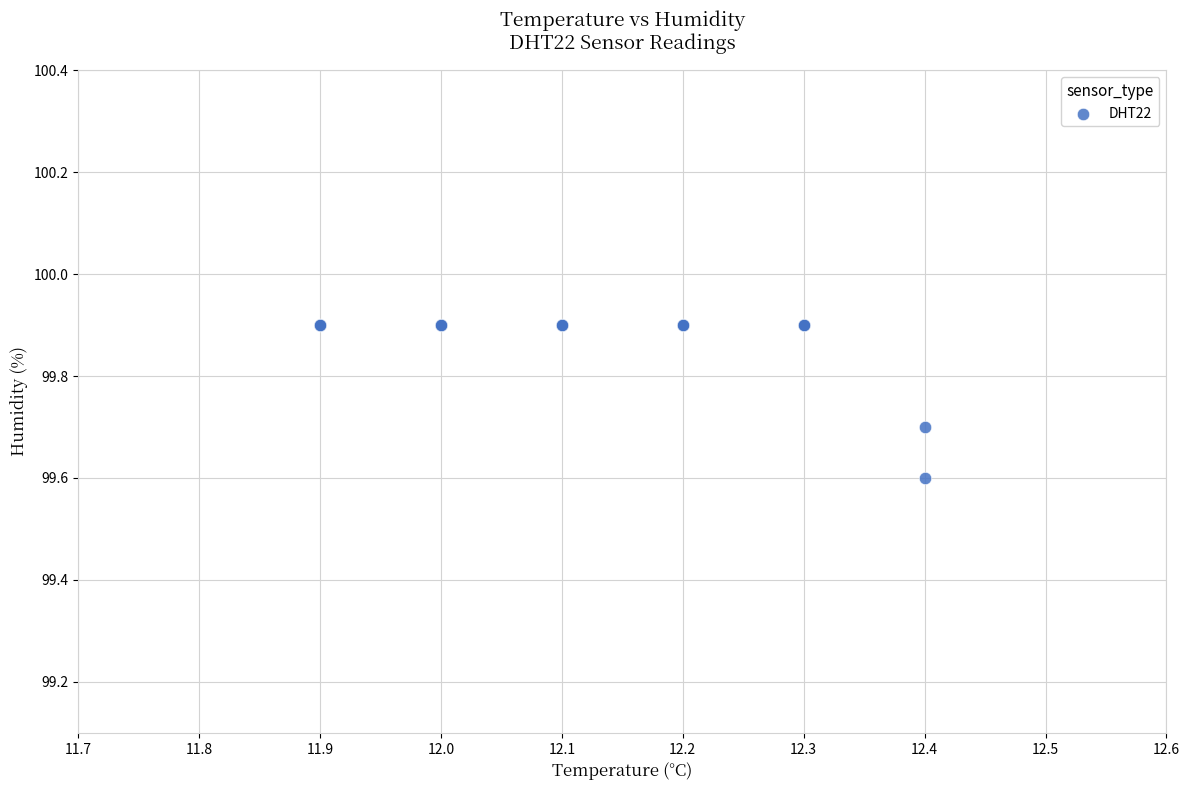

What Y value in the scatter plot is closest to 99?

99.6